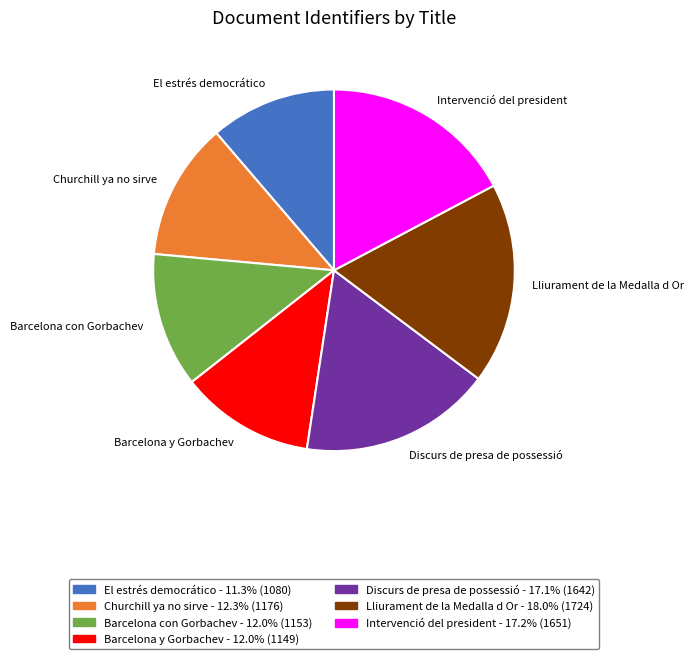

Is the sum of Barcelona y Gorbachev and Barcelona con Gorbachev greater than half?

No